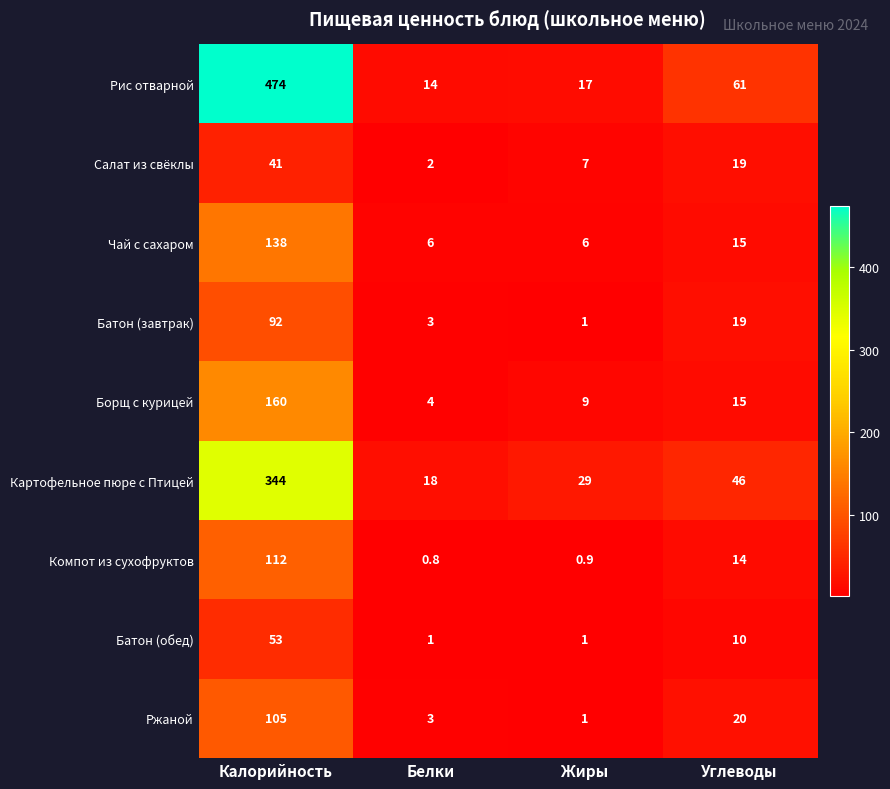

List the labels in order of Салат из свёклы value, largest first.

Калорийность, Углеводы, Жиры, Белки